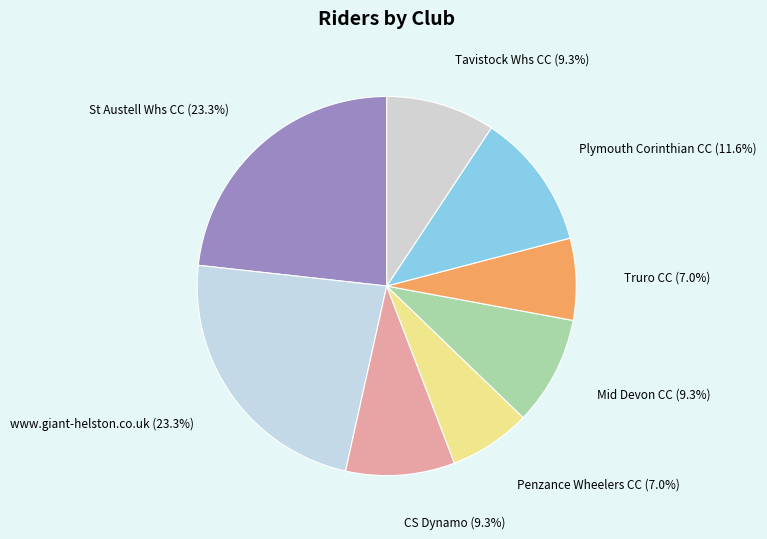

Count the number of slices in the pie.

8